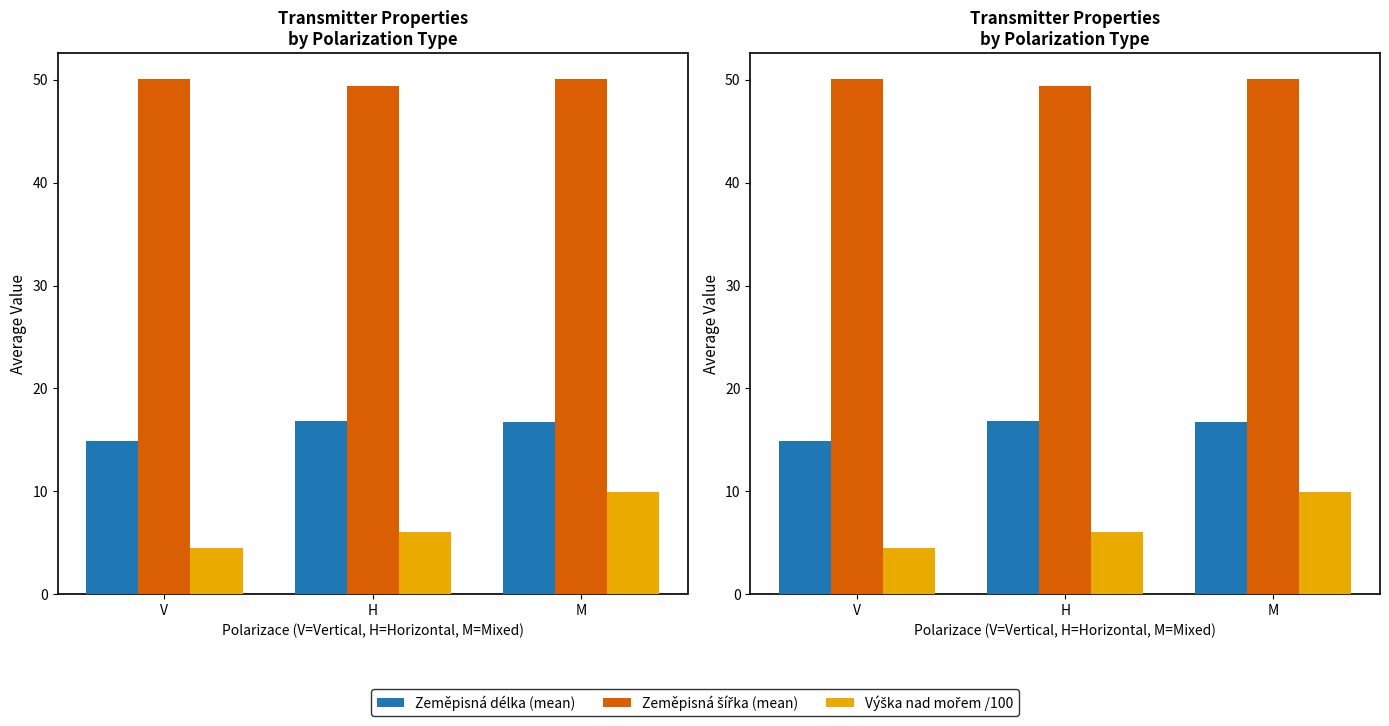

Is the value of Zeměpisná délka (mean) at V greater than the value of Zeměpisná šířka (mean) at H?

No